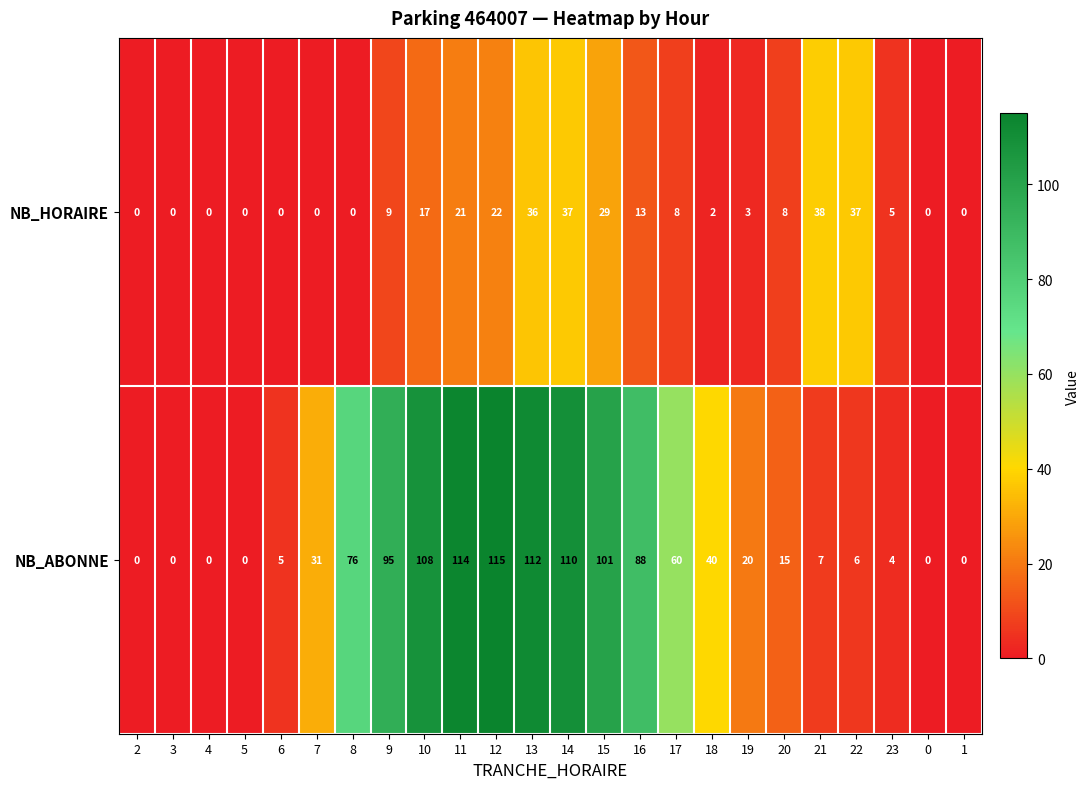

Which category has the highest value in the NB_ABONNE series?

12